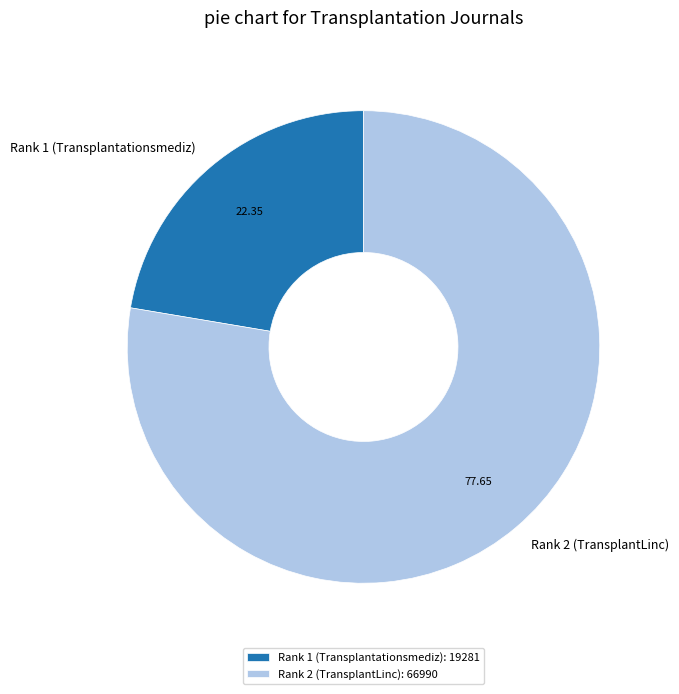

Is Rank 1 (Transplantationsmediz) the majority of the pie?

No